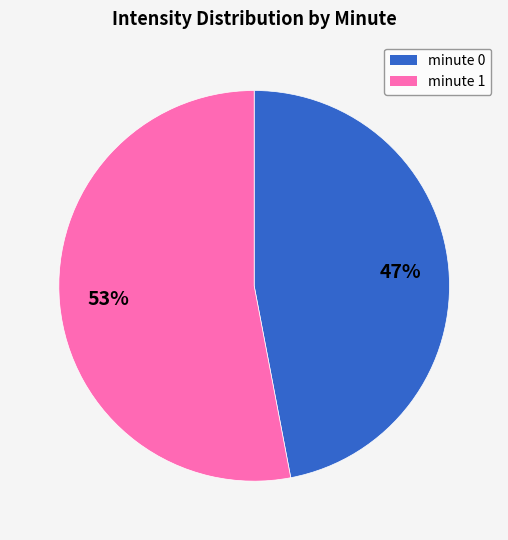

Rank the categories by value from highest to lowest.

minute 1, minute 0